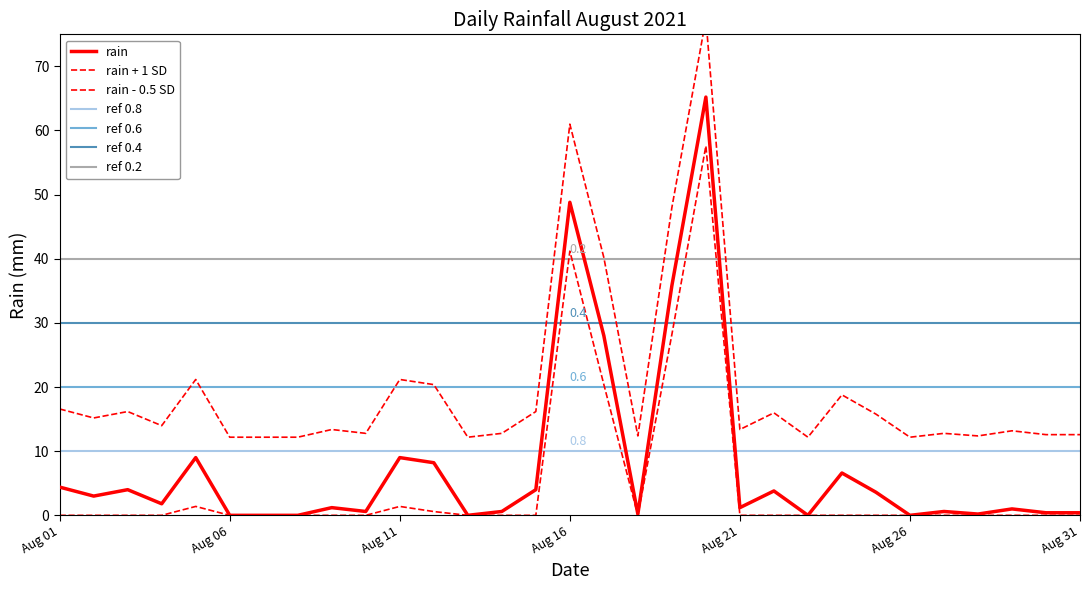

What is the change in value from 2021-08-09 to 2021-08-16?

+47.6